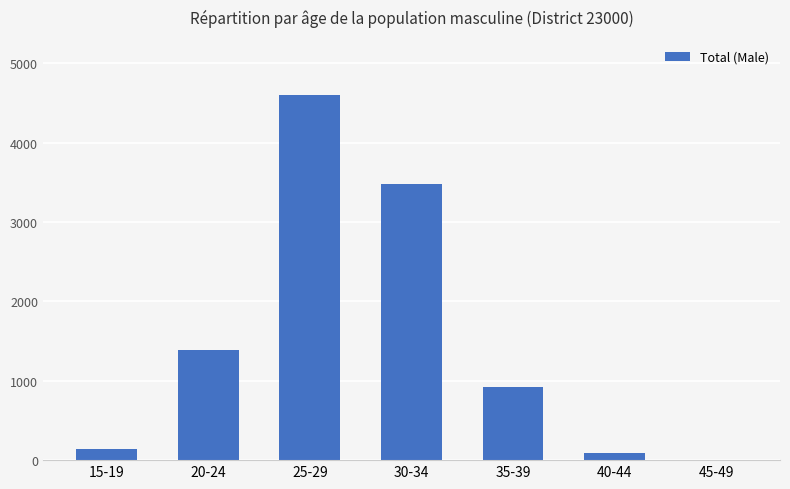

What is the sum of all values?

10619